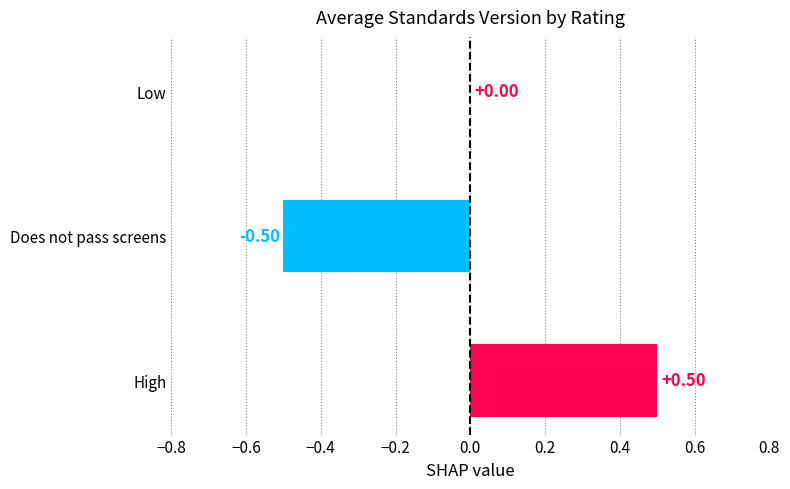

Where is the data nearest to the value 0?

Low